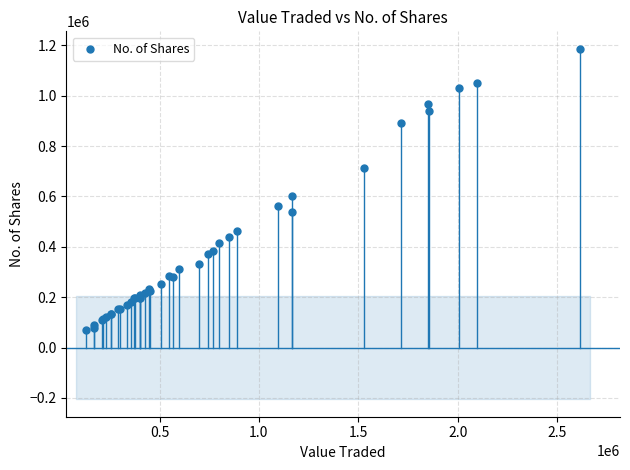

What Y value in the scatter plot is closest to 627309?

600127